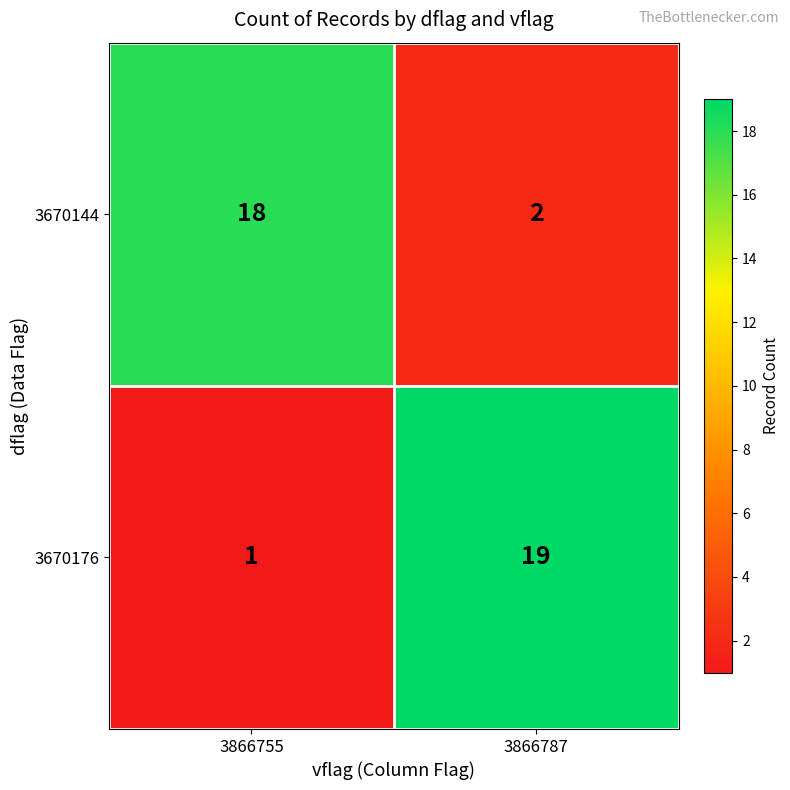

Is it true that 3670176 equals 29 at 3866787?

False